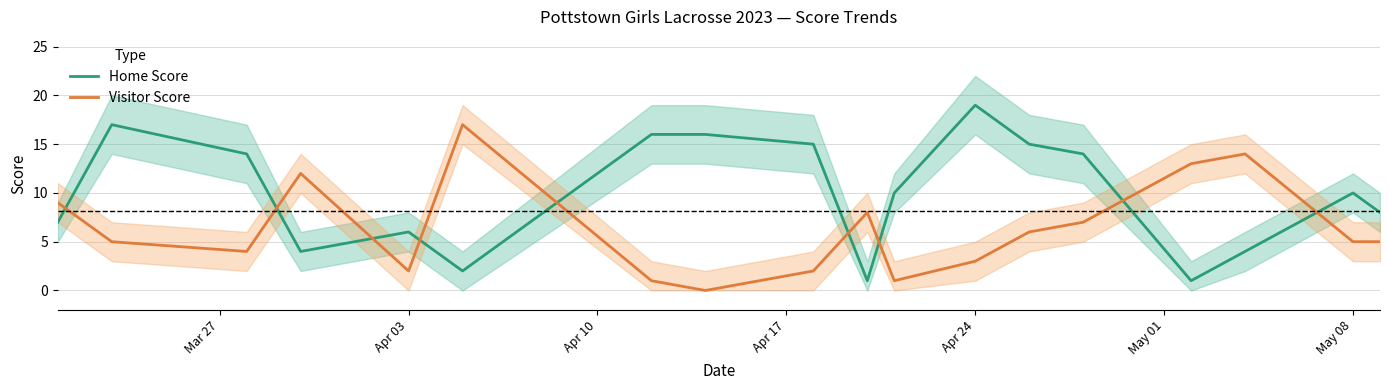

The value of Home Score at Apr 24 is 19. True or false?

True